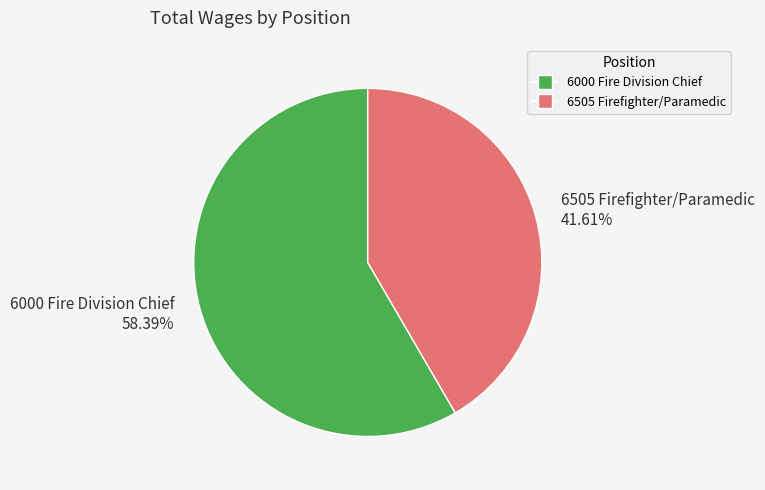

How many slices are in this pie chart?

2